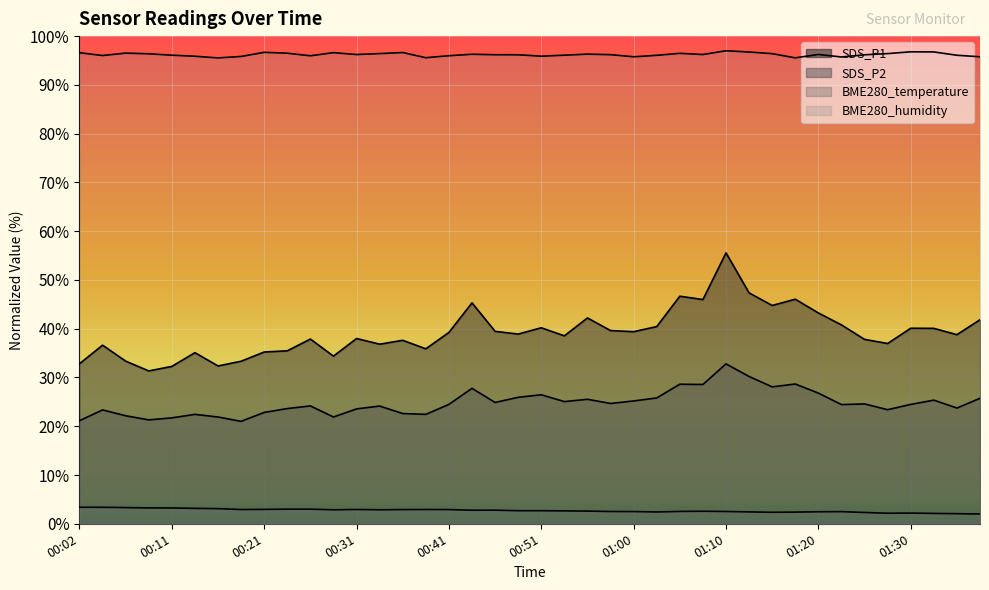

What is the spread (max minus min) of values at 01:15?

94.0